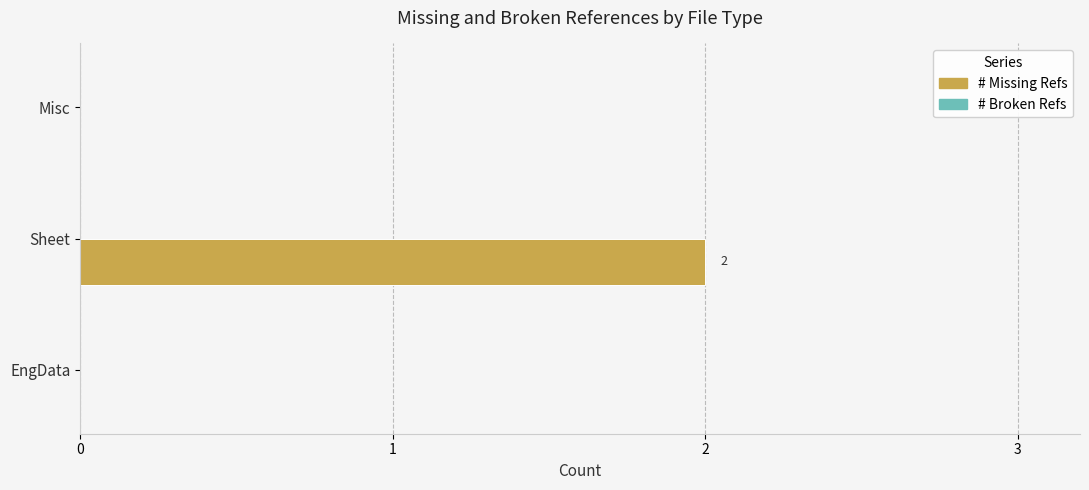

Between EngData and Sheet, which is larger?

Sheet